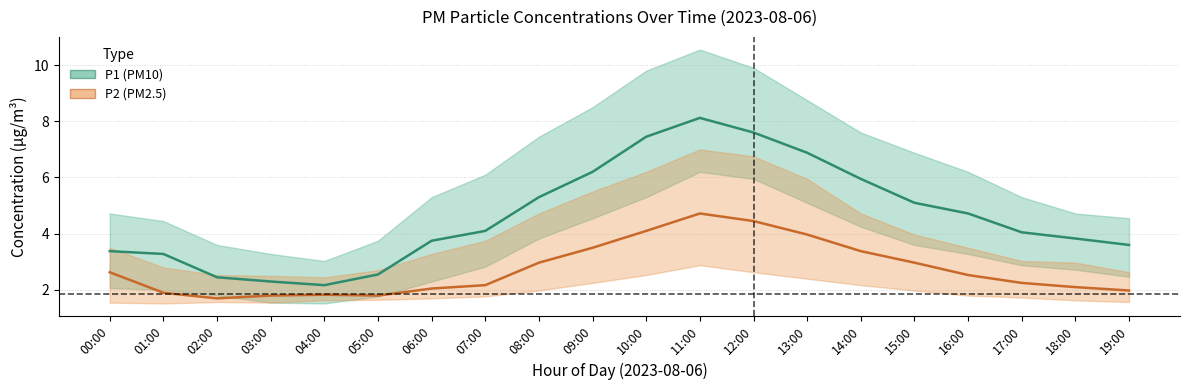

True or false: P2 and P1 cross at least once.

False